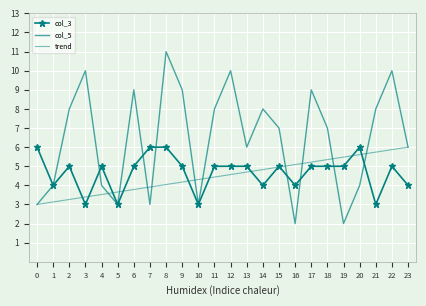

The value of col_5 at 17 is 9.0. True or false?

True